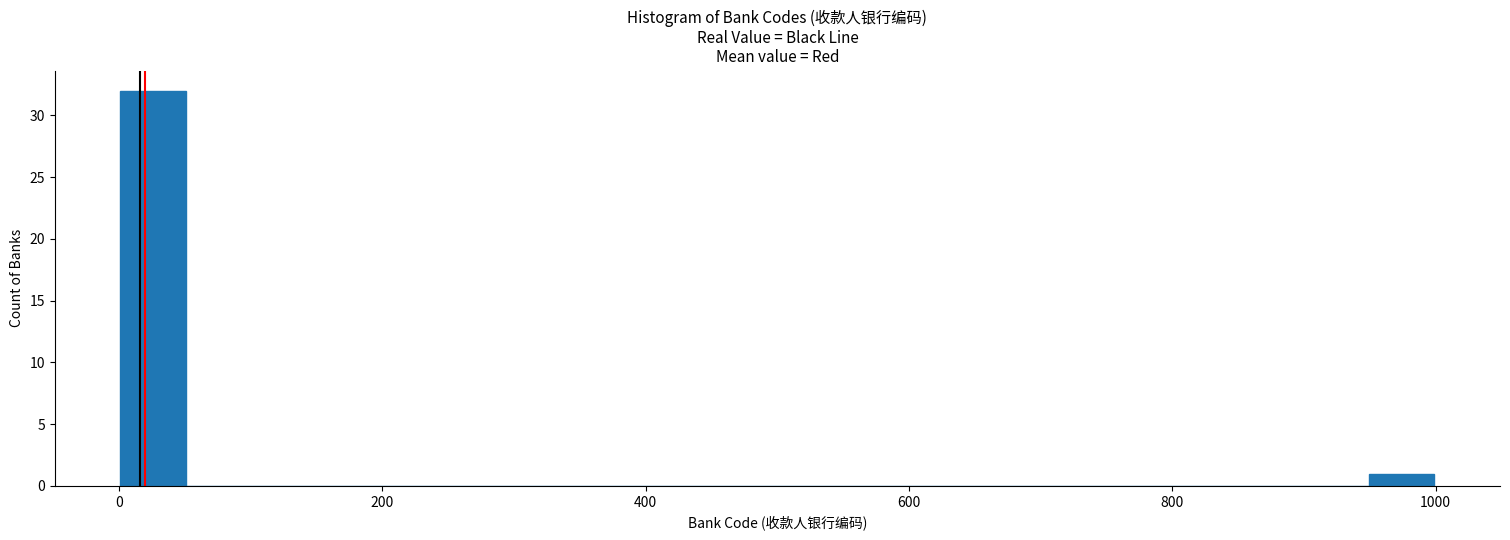

Around what value on the x-axis is the tallest bar? Give the approximate position of its centre, as read against the axis.

20